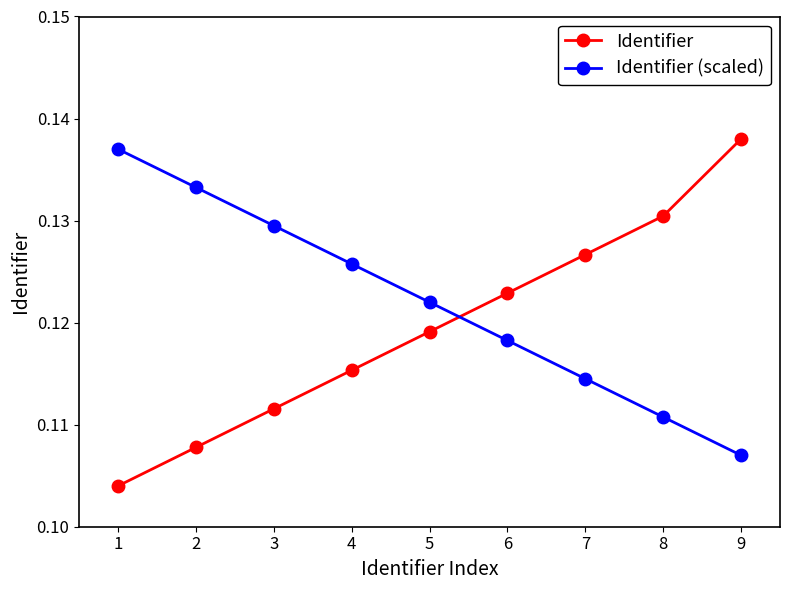

Where do Identifier (scaled) and Identifier first cross each other?

5 and 6